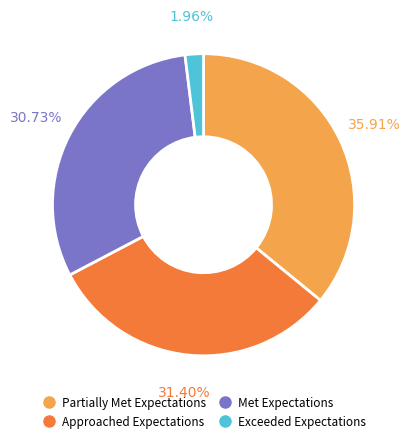

Is there a majority slice in this chart?

No